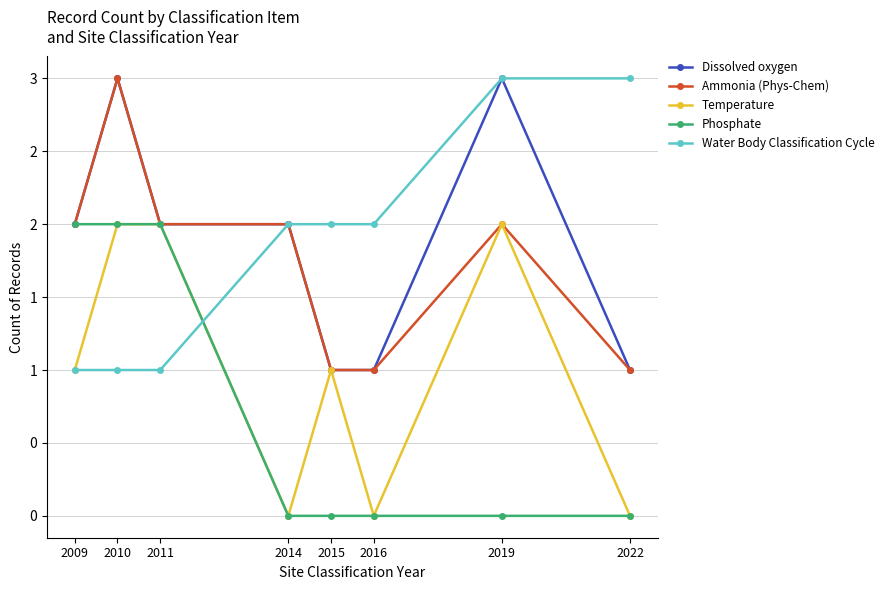

What is the difference between the Ammonia (Phys-Chem) values at 2019 and 2022?

1